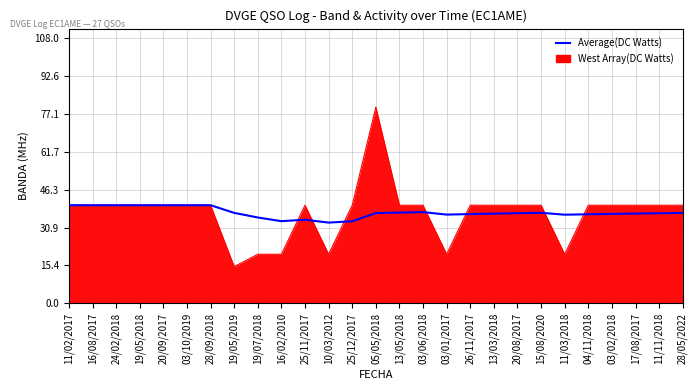

Rank the series by their maximum value, from highest to lowest.

West Array(DC Watts), Average(DC Watts)